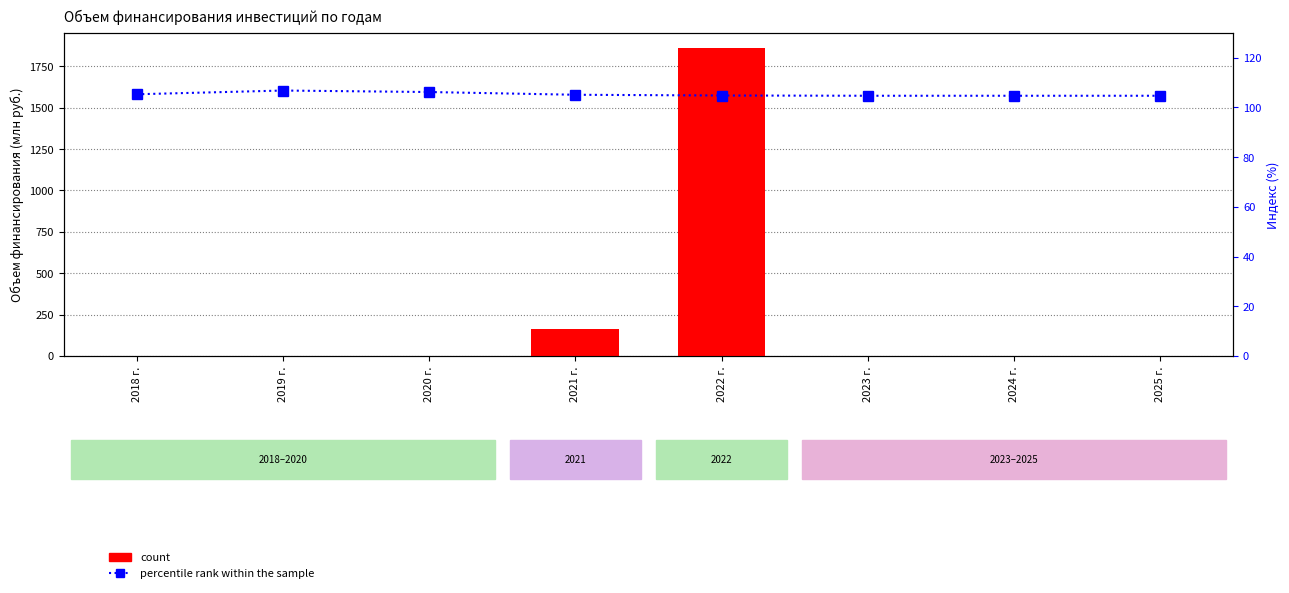

Read the percentile rank within the sample value at 2019 г..

106.8